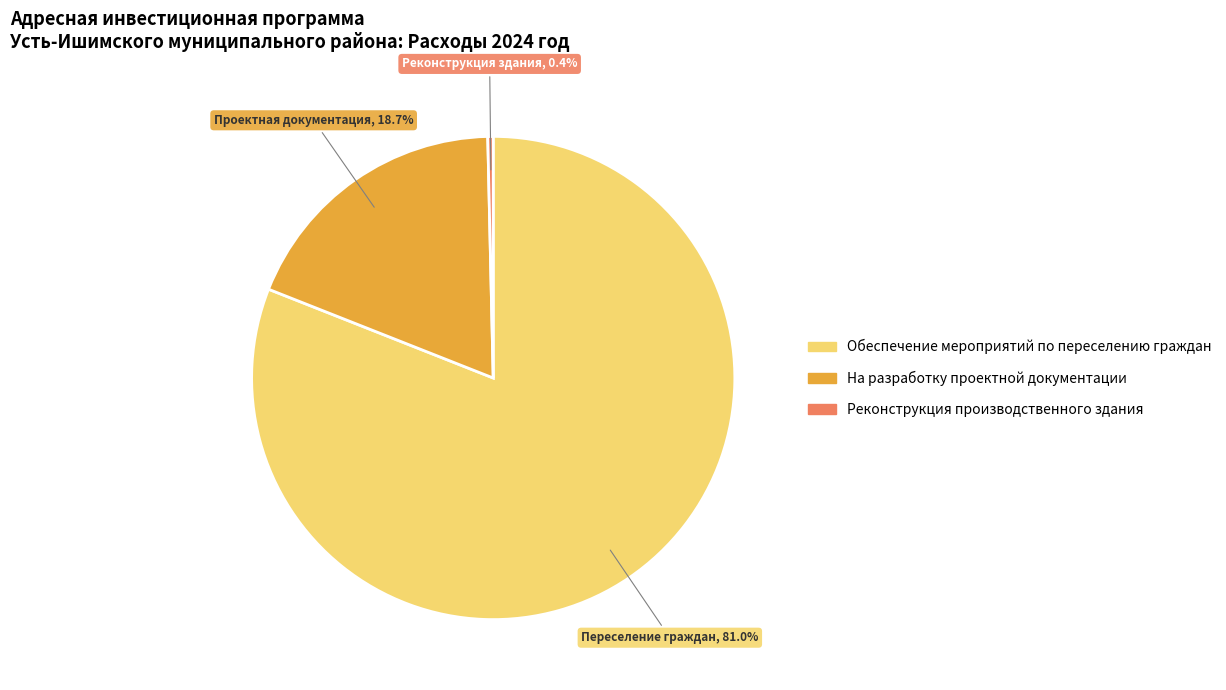

How many segments does this pie chart have?

3